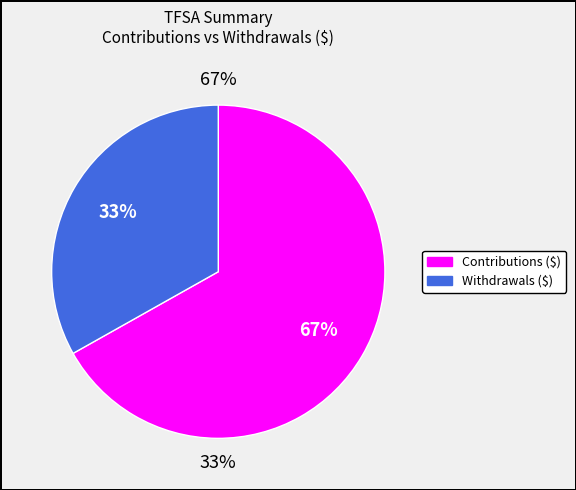

How many segments does this pie chart have?

2